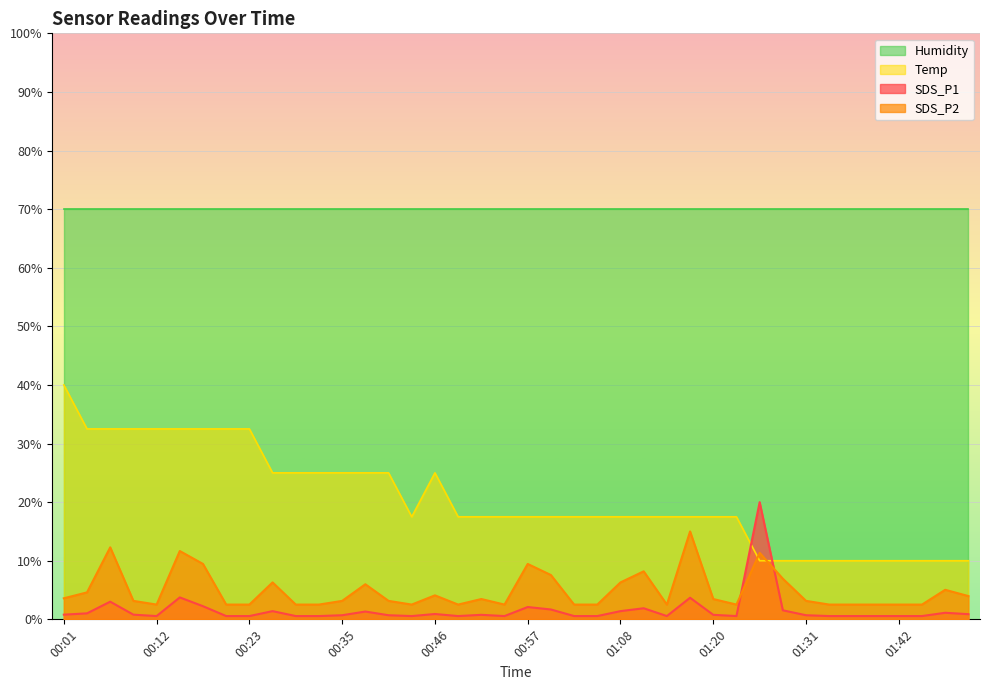

True or false: SDS_P1 has a value of 2.3 at 01:08.

False